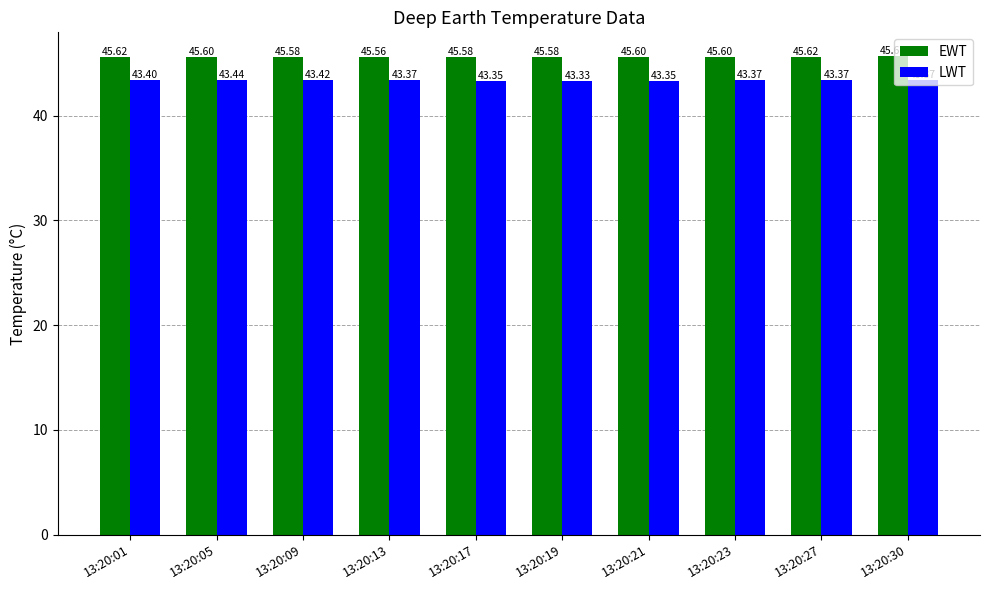

True or false: EWT has a value of 18.4 at 13:20:23.

False